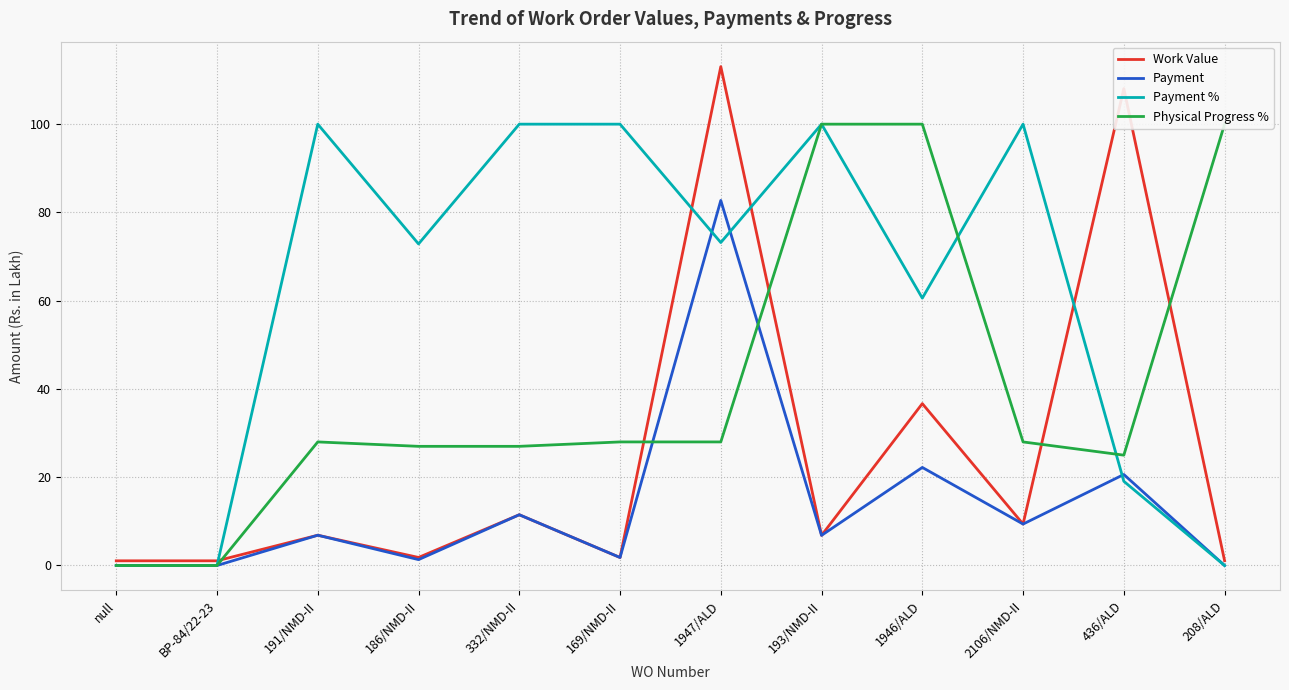

The Payment series shows 5.8 at 2106/NMD-II. True or false?

False